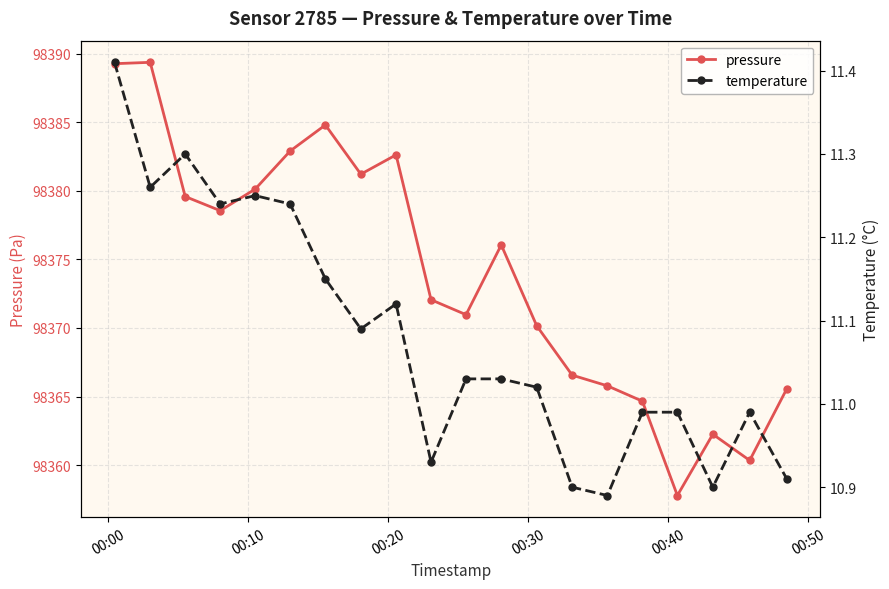

What is the maximum value for temperature?

11.4